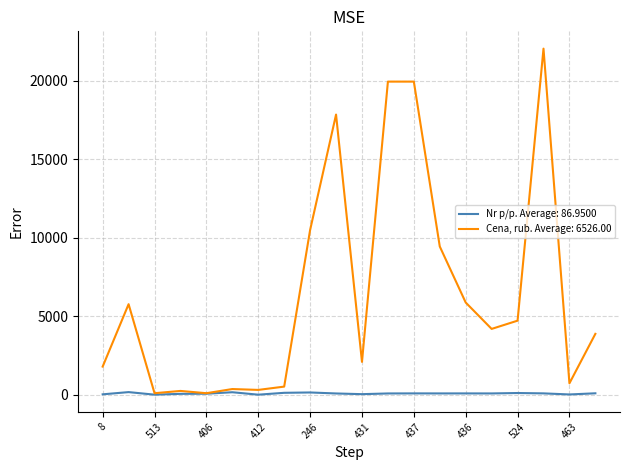

Which series has the largest total across all categories?

Cena, rub. Average: 6526.00